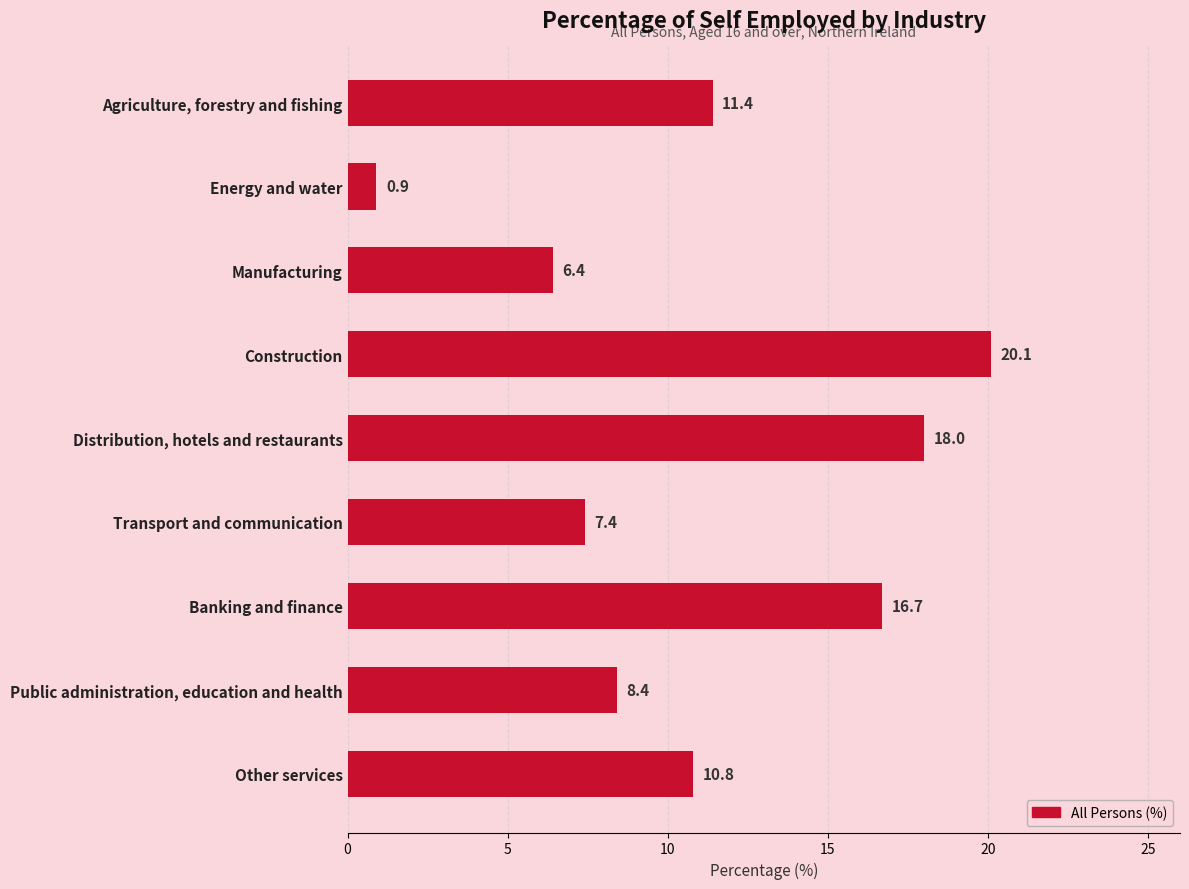

What position from the top is Transport and communication?

6